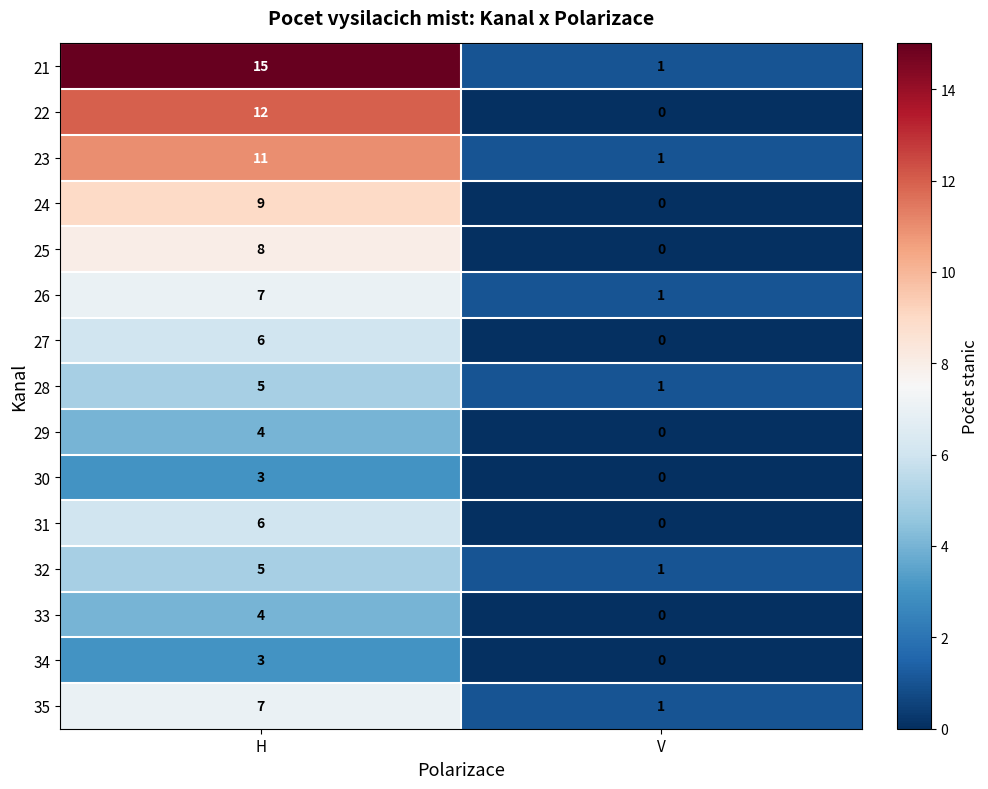

Which category has the lowest value across all series?

V